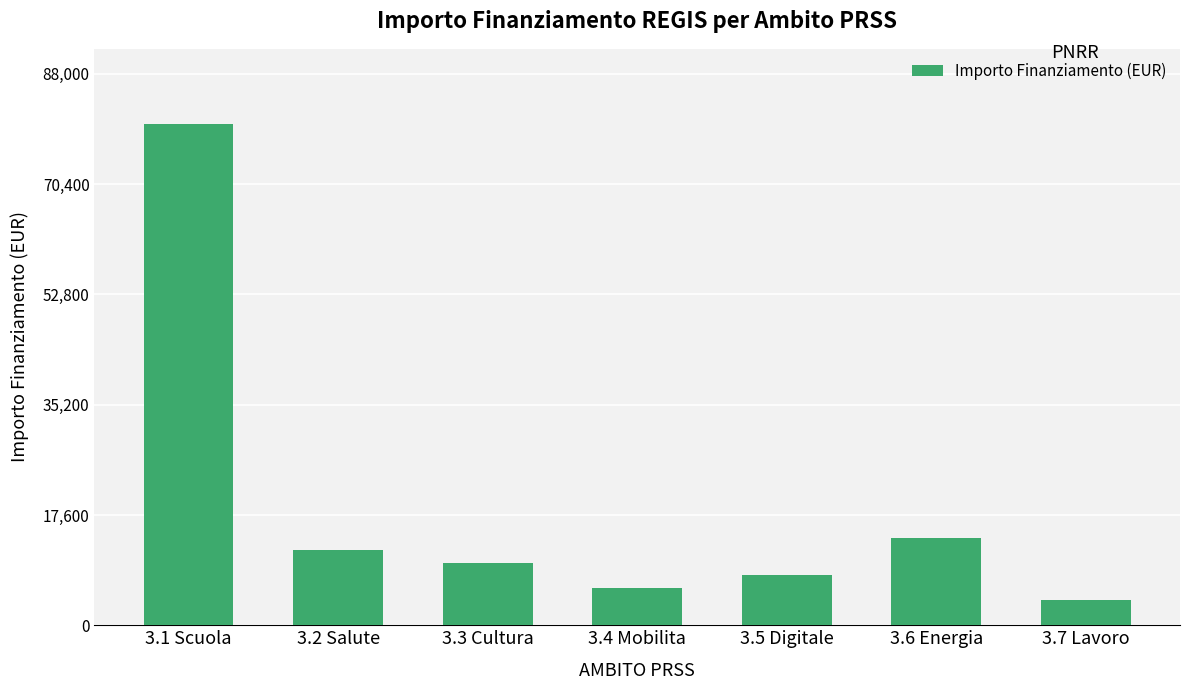

Read the value at 3.7 Lavoro.

4000